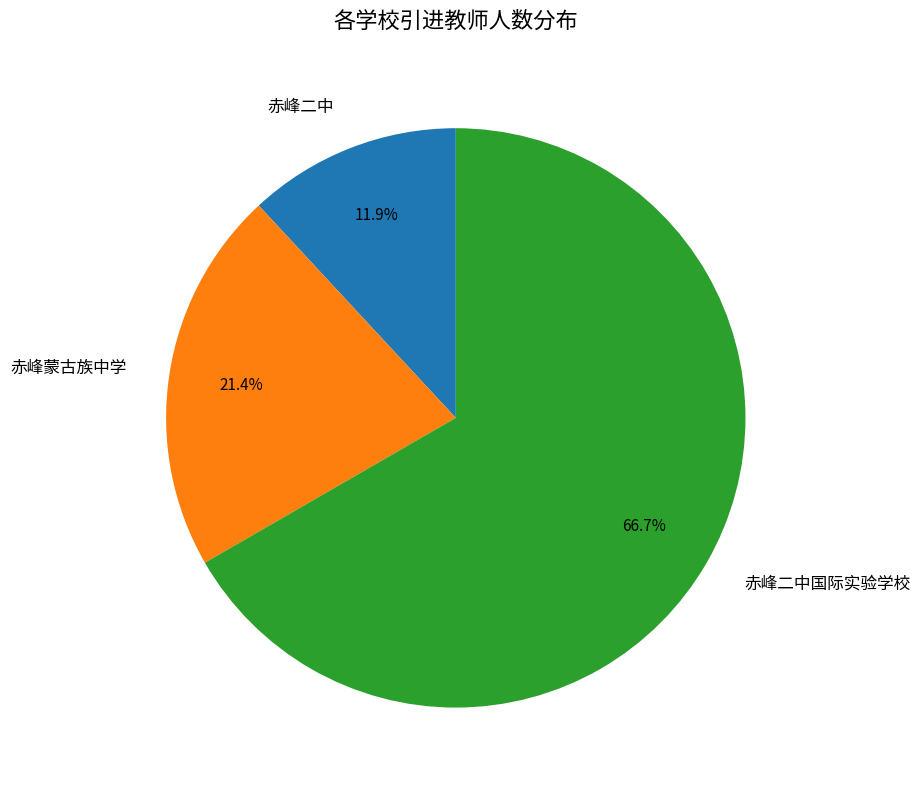

Which slice is the smallest?

赤峰二中